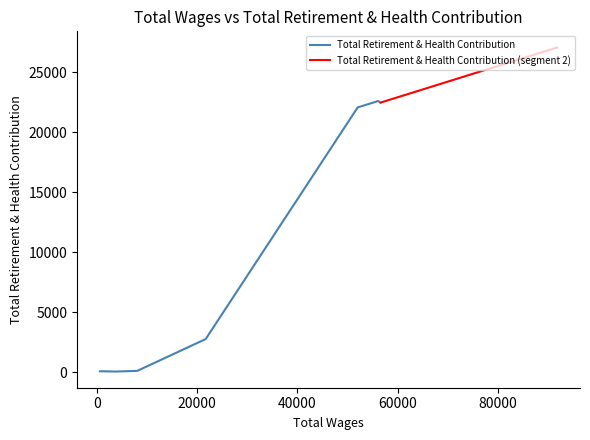

How many data points does each series have?

10